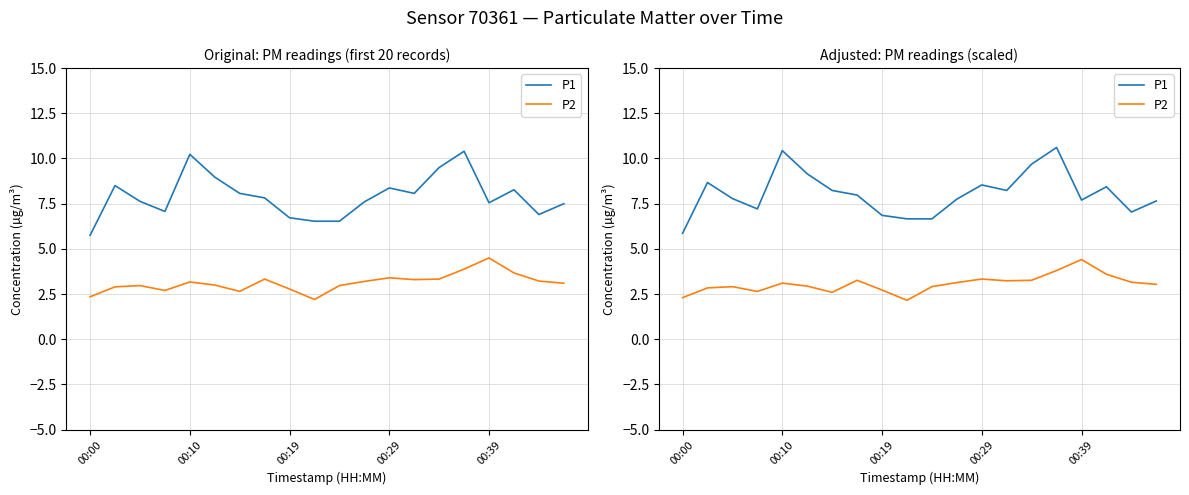

What is the difference between the maximum and minimum values in the P1 series?

4.7